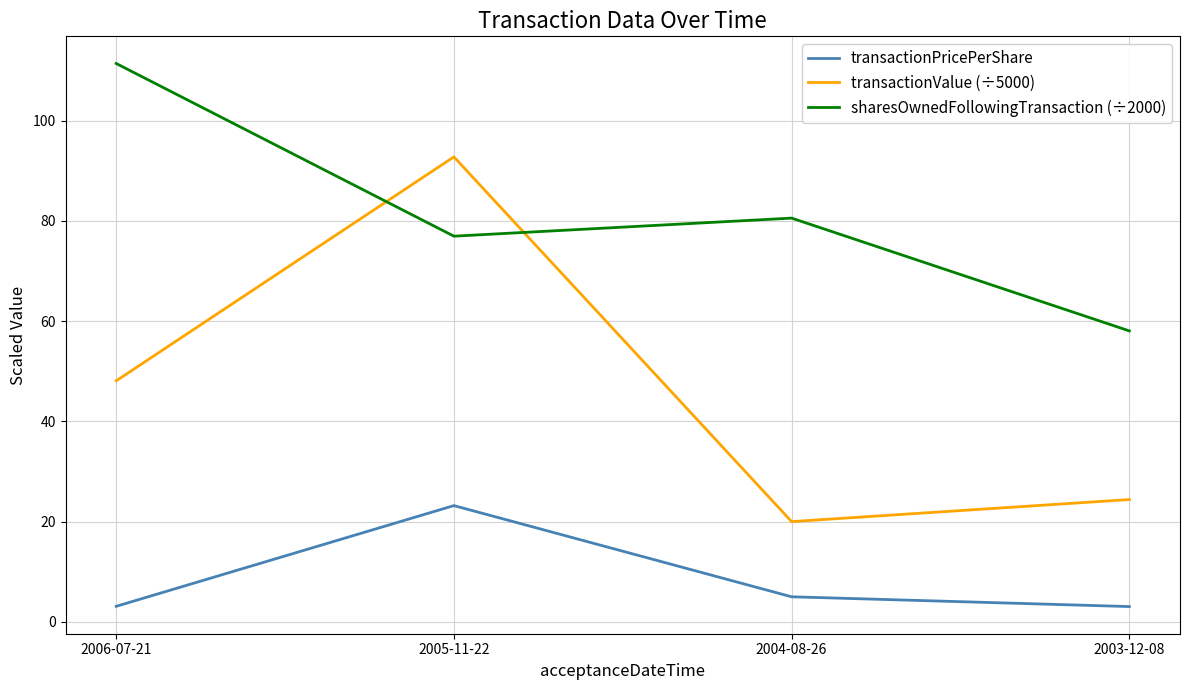

Is this an area chart (filled region under the line)?

No